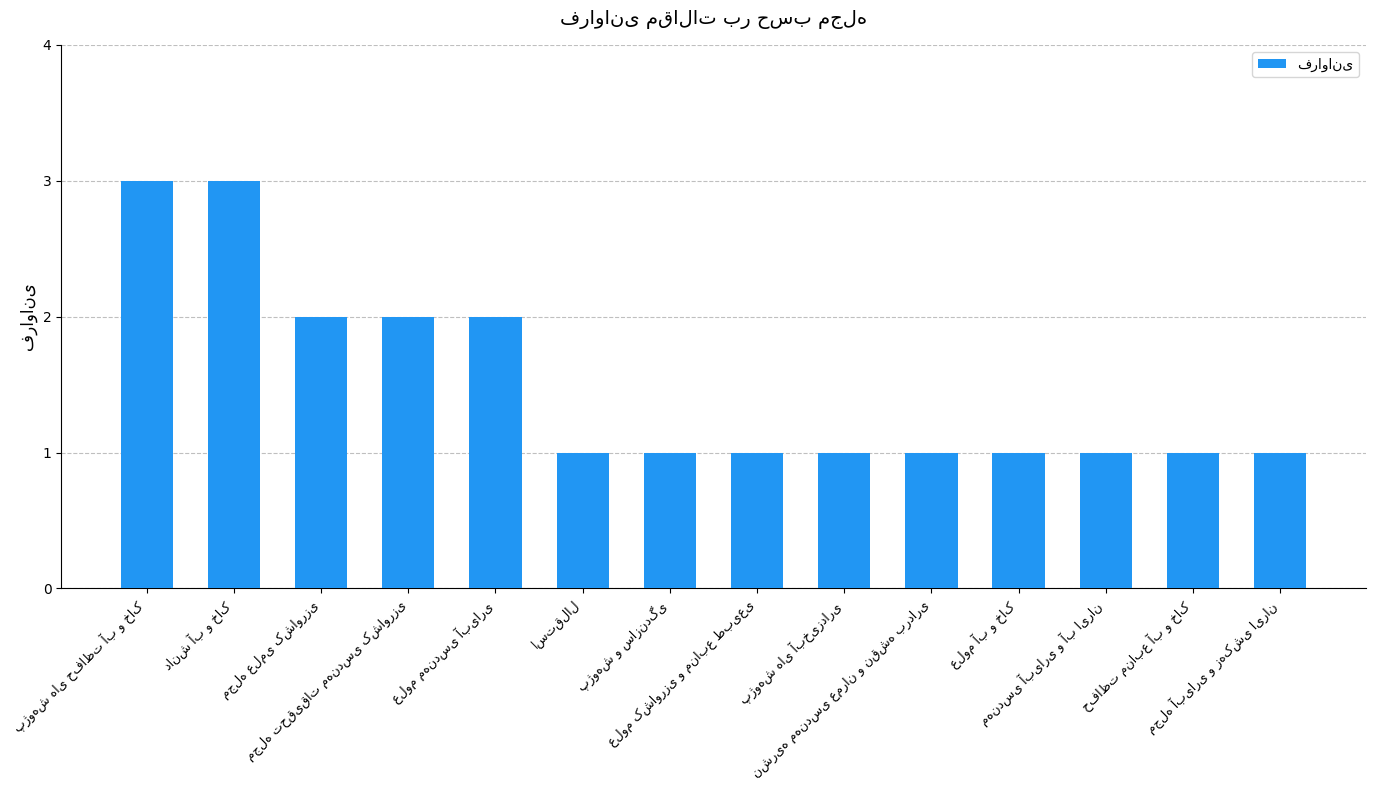

What is the value of the 12th bar from the left?

1